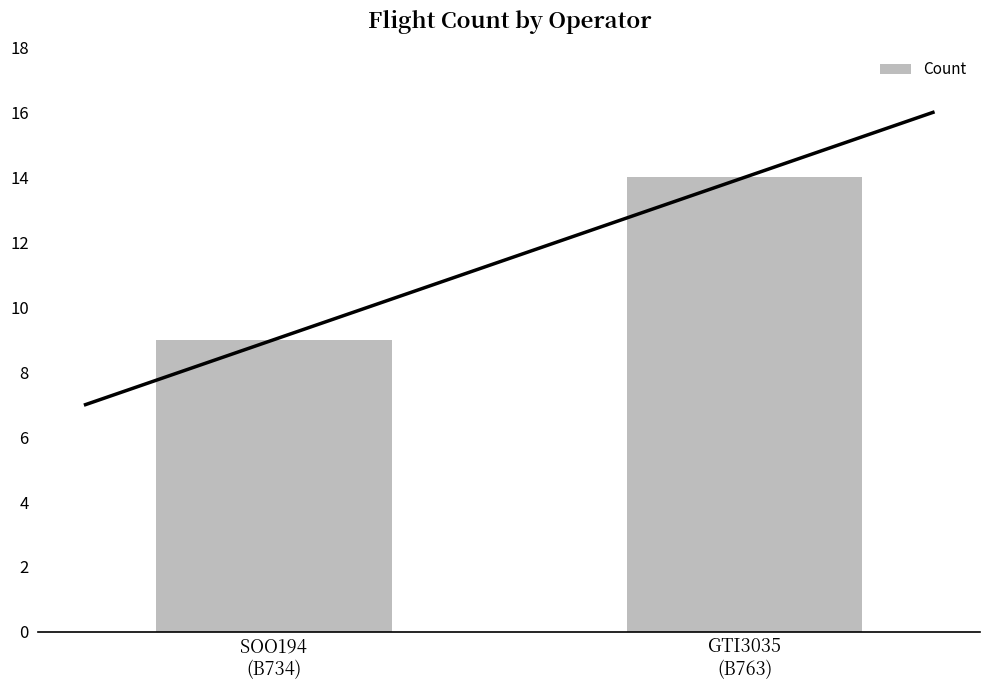

Reading left to right, transcribe all the data shown in this chart.

SOO194
(B734)=9	GTI3035
(B763)=14